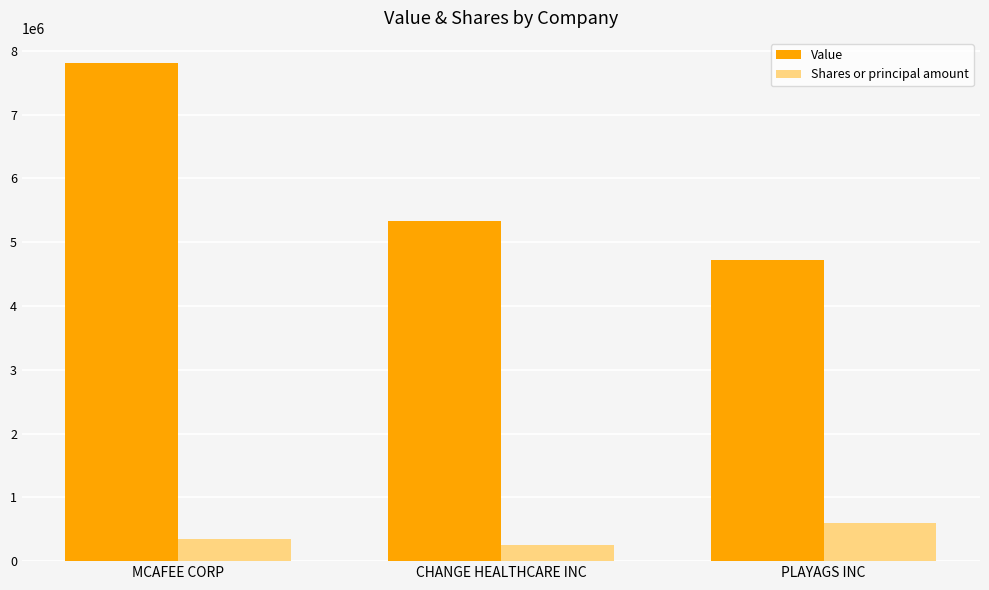

At how many categories does at least one series exceed 5947124?

1